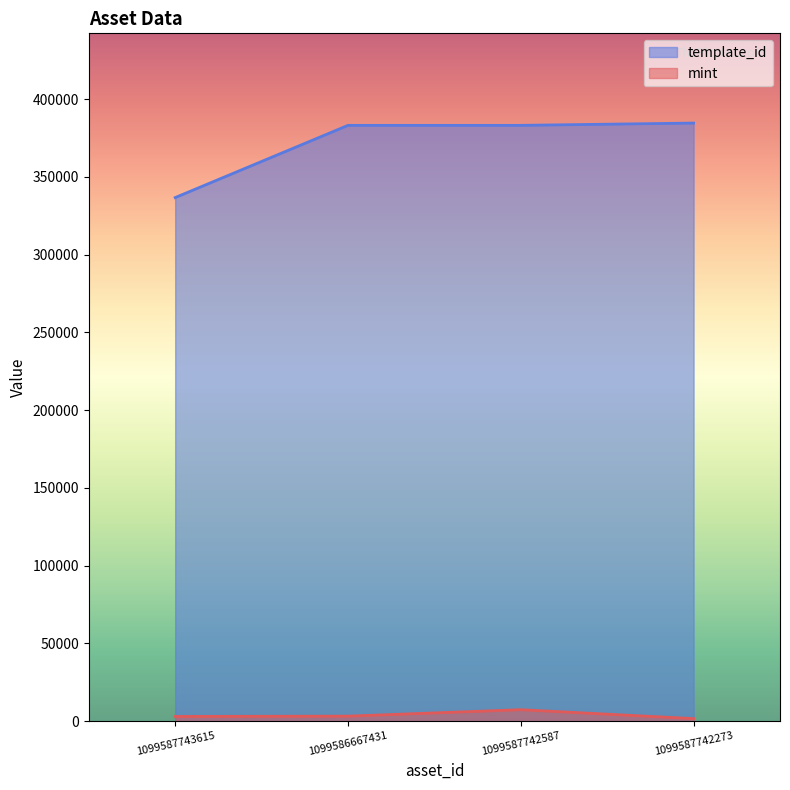

What is the smallest value displayed?

1677